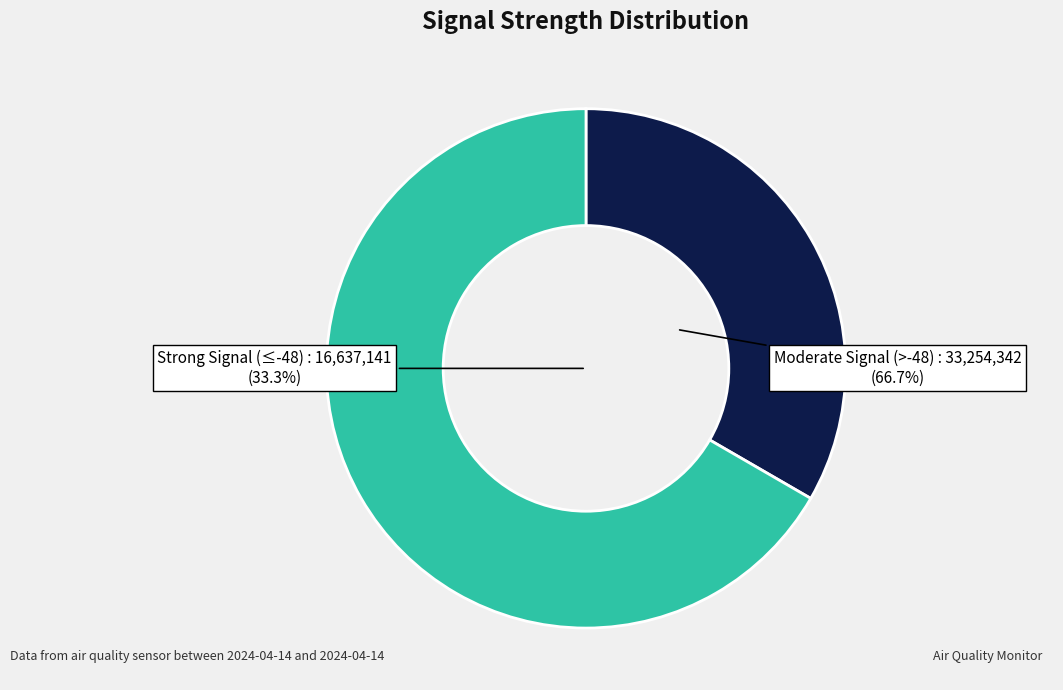

Between Signal -46 and Signal -50, which is larger?

Signal -46